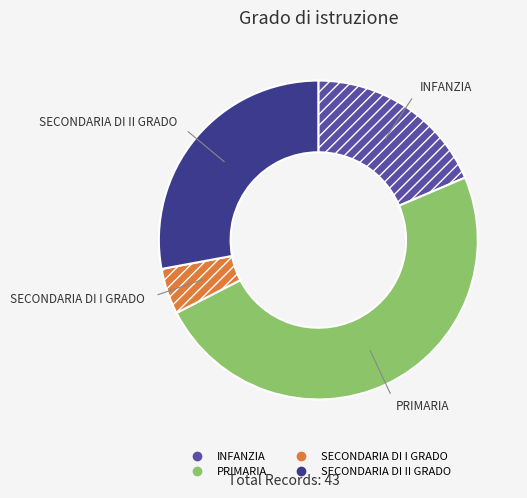

Between SECONDARIA DI I GRADO and SECONDARIA DI II GRADO, which is larger?

SECONDARIA DI II GRADO